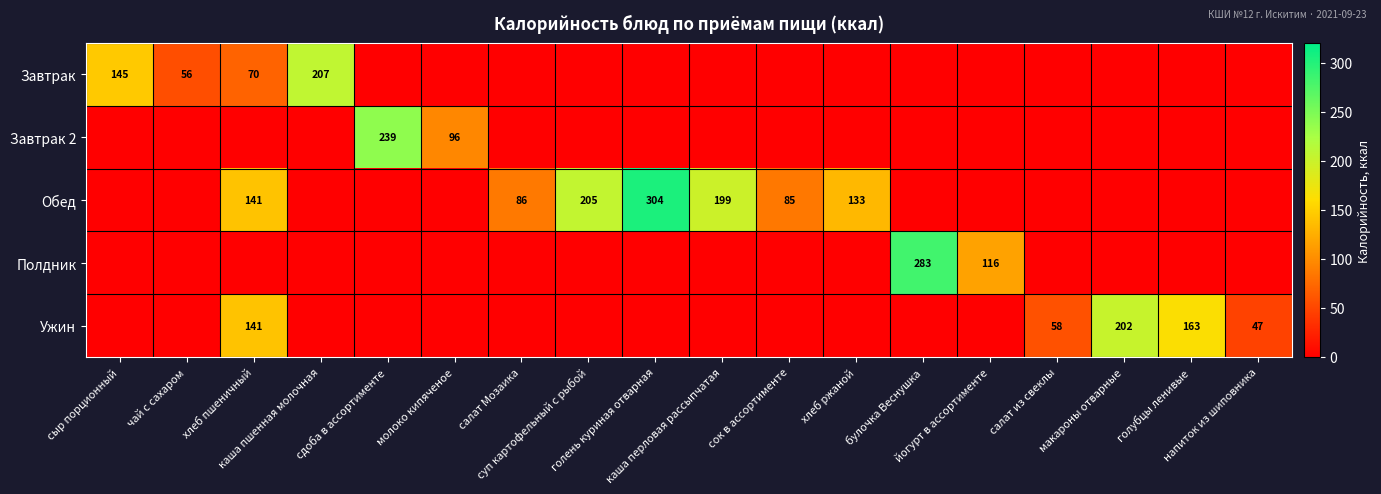

Which series has the largest range (max minus min)?

Обед